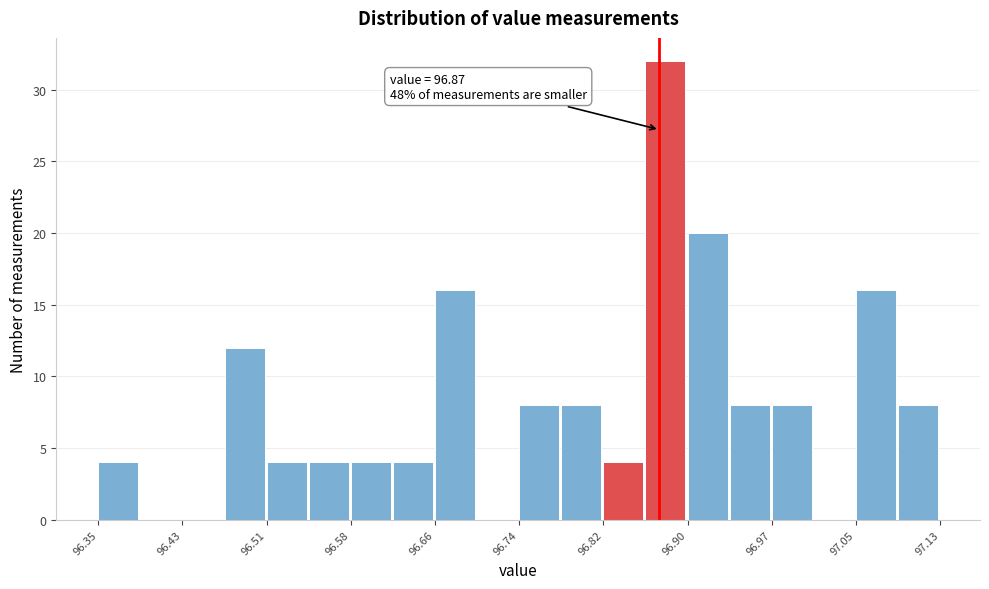

Around what value on the x-axis is the tallest bar? Give the approximate position of its centre, as read against the axis.

96.88